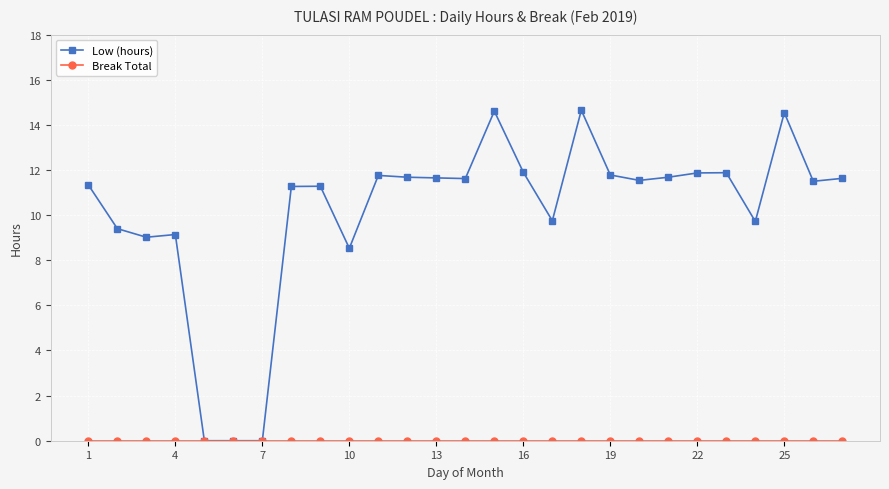

Which series has the largest total across all categories?

Low (hours)